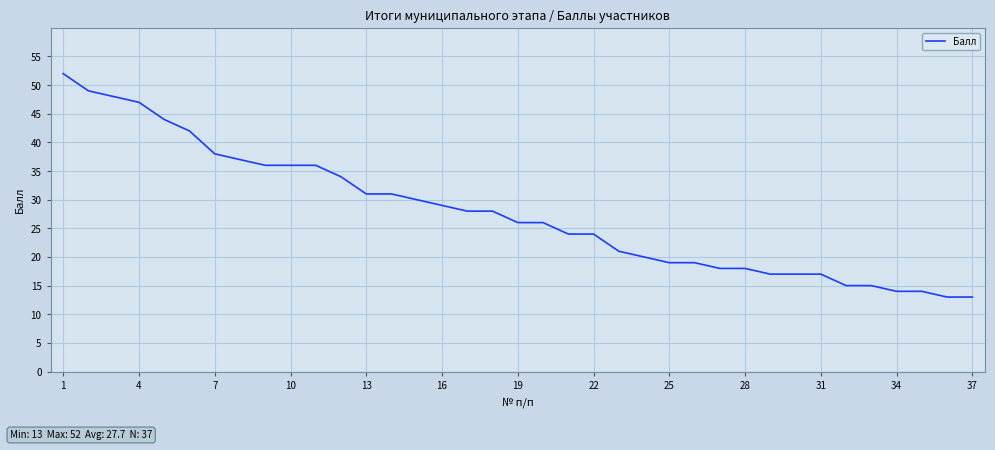

What is the smallest value displayed?

13